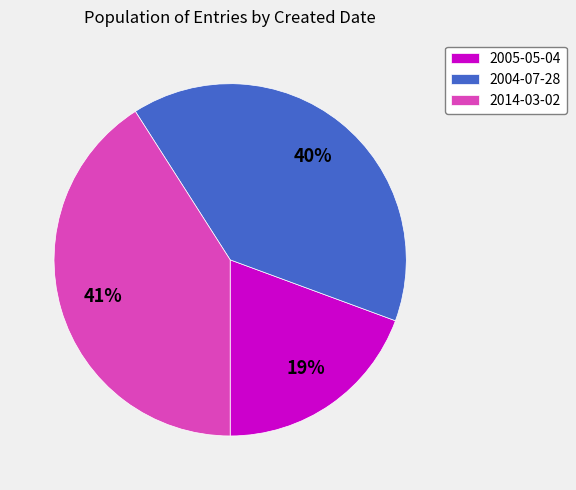

The 2014-03-02 slice represents 54% of the pie. True or false?

False